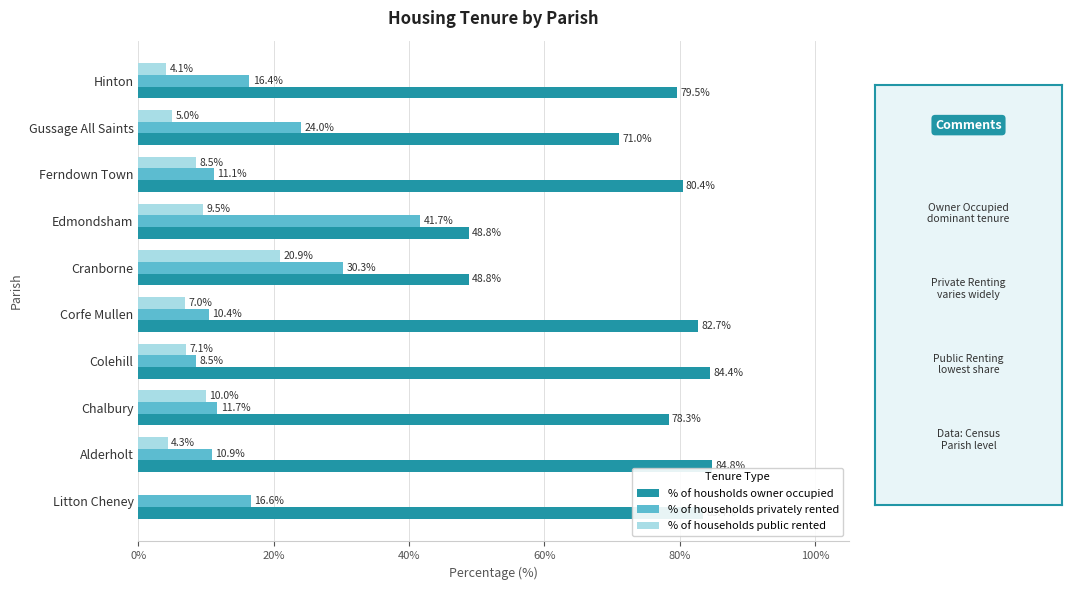

Where is % of housholds owner occupied nearest to the value 66?

Gussage All Saints